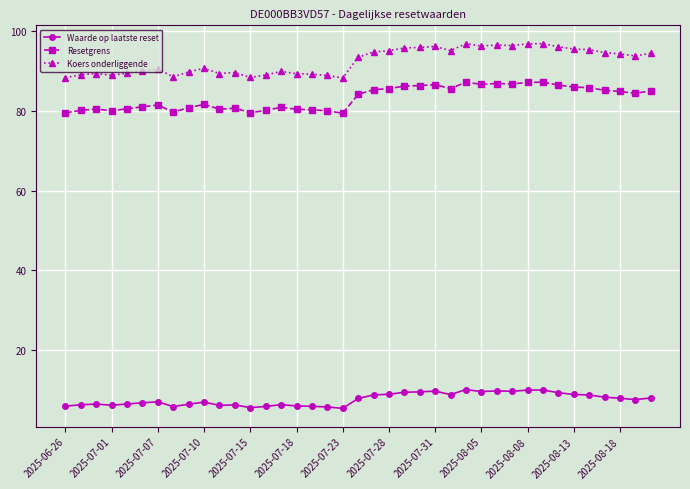

List the series in order of their peak value, highest first.

Koers onderliggende, Resetgrens, Waarde op laatste reset